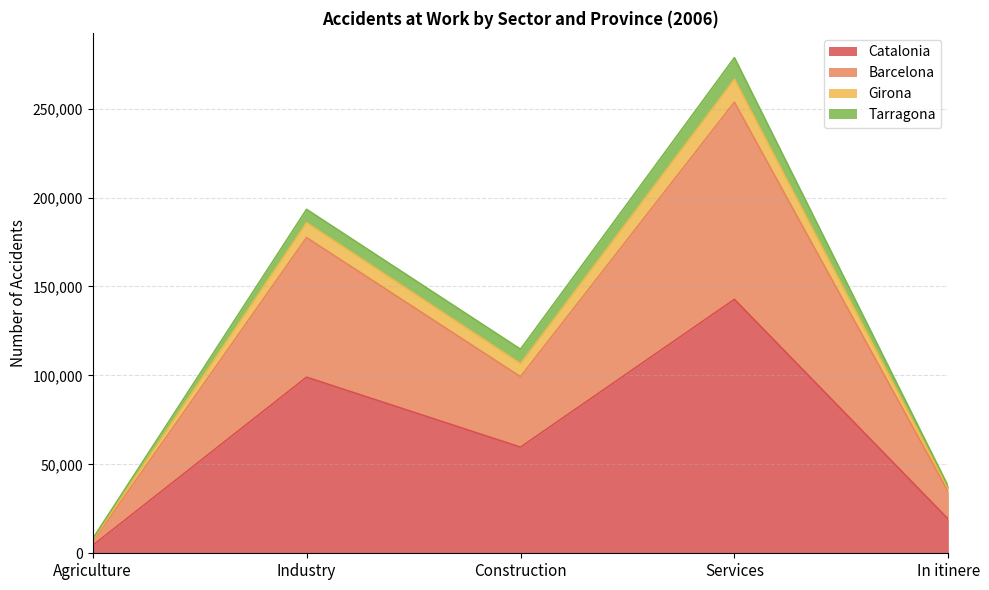

True or false: Girona and Catalonia cross at least once.

False